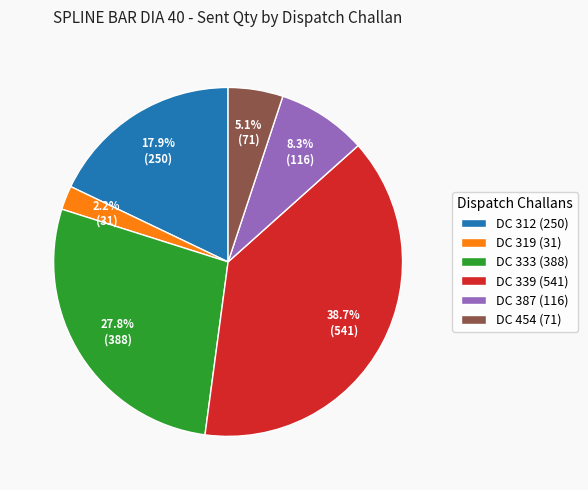

Between DC 312 (250) and DC 333 (388), which is larger?

DC 333 (388)